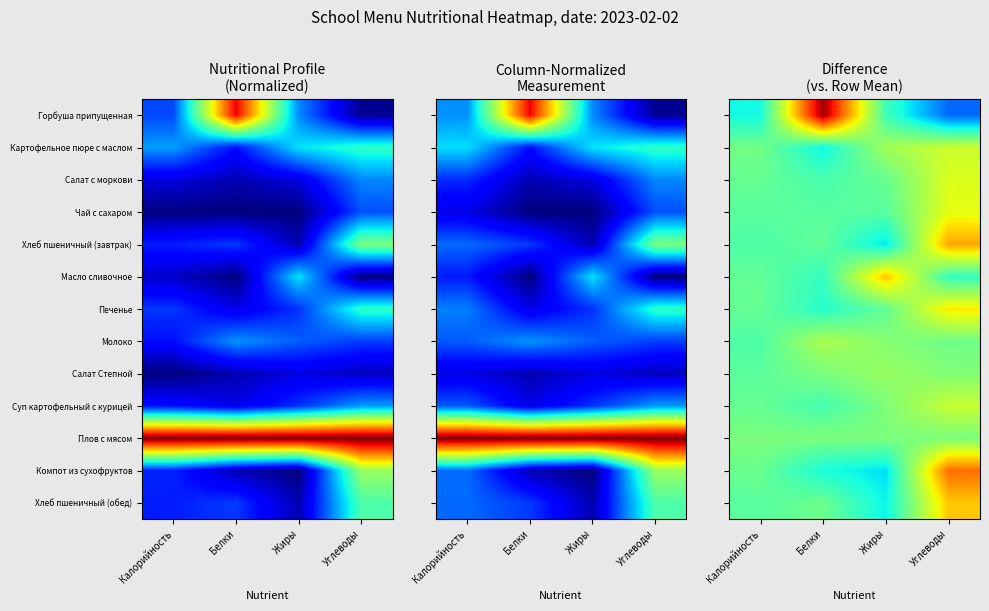

How many data points in Салат с моркови are less than 0?

3